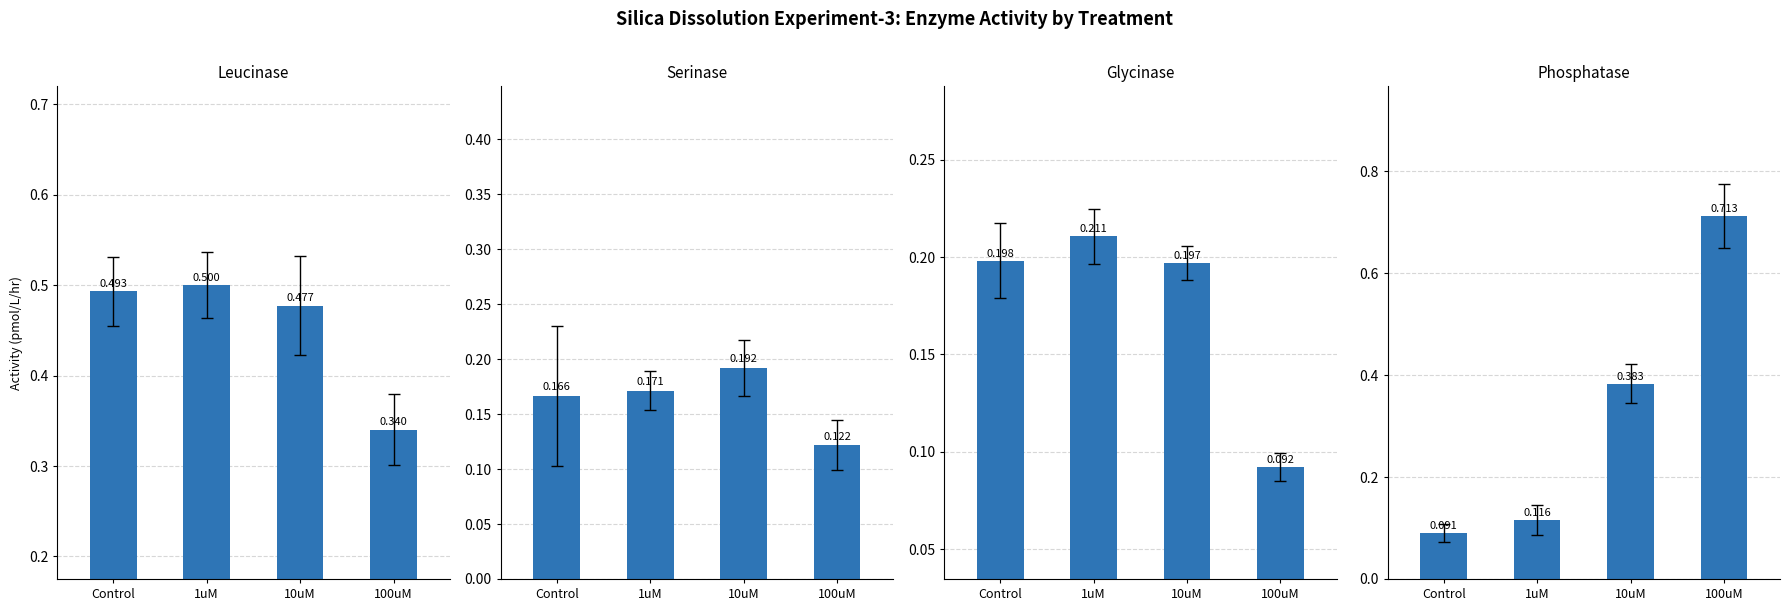

At which category does the chart reach its minimum across all series?

Control